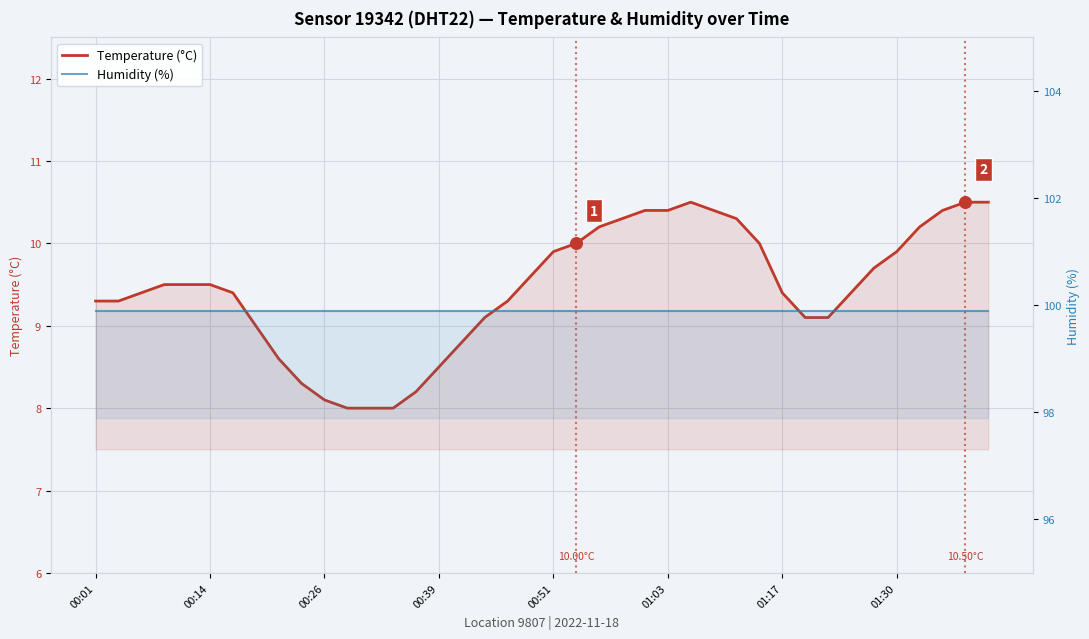

At how many categories does at least one series exceed 88?

40